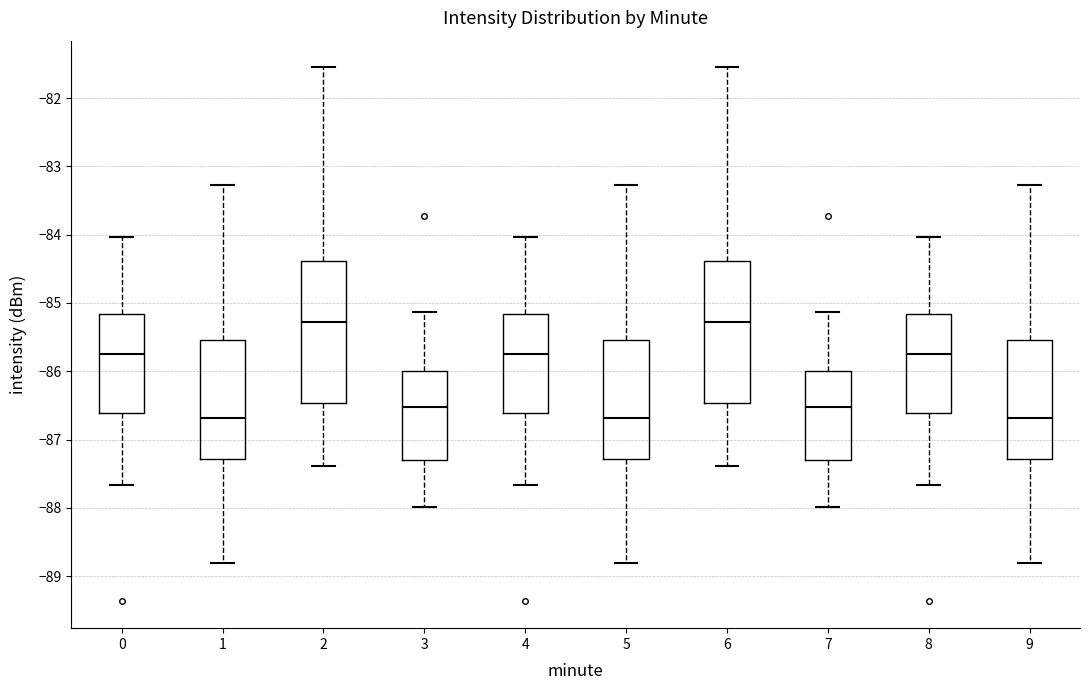

Reading left to right, transcribe this box plot: for each box, give where its median line is, the range the box spans, and where its two whiskers end, as read against the y-axis. The values are not printed on the chart, so give them approximately, as read against the axis.

0: median -85.7, box -86.6 to -85.2, whiskers -87.7 to -84.0
1: median -86.7, box -87.3 to -85.5, whiskers -88.8 to -83.3
2: median -85.3, box -86.5 to -84.4, whiskers -87.4 to -81.5
3: median -86.5, box -87.3 to -86.0, whiskers -88.0 to -85.1
4: median -85.7, box -86.6 to -85.2, whiskers -87.7 to -84.0
5: median -86.7, box -87.3 to -85.5, whiskers -88.8 to -83.3
6: median -85.3, box -86.5 to -84.4, whiskers -87.4 to -81.5
7: median -86.5, box -87.3 to -86.0, whiskers -88.0 to -85.1
8: median -85.7, box -86.6 to -85.2, whiskers -87.7 to -84.0
9: median -86.7, box -87.3 to -85.5, whiskers -88.8 to -83.3